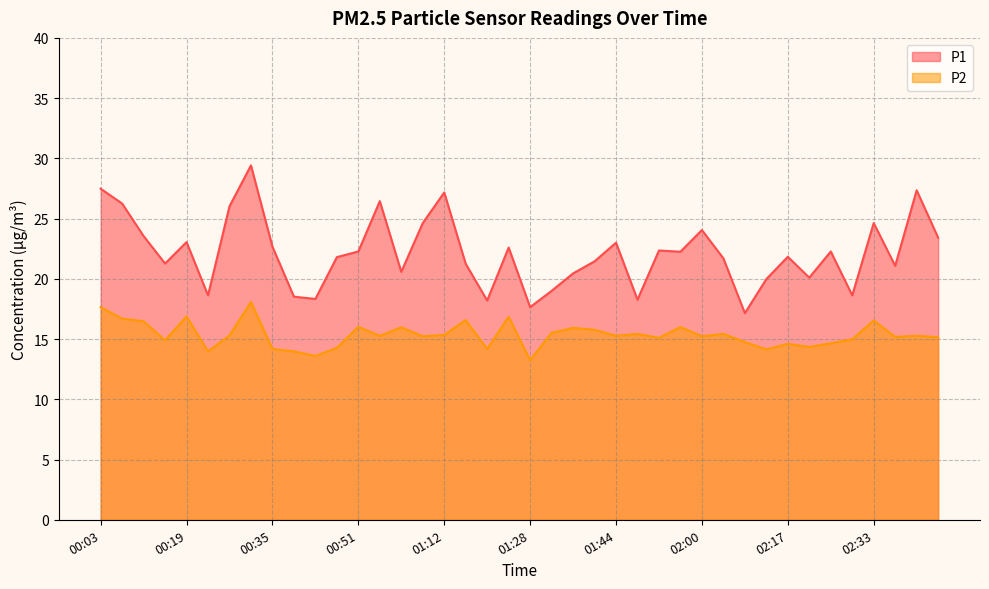

In P2, how many points are higher than both neighbors (excluding endpoints)?

13